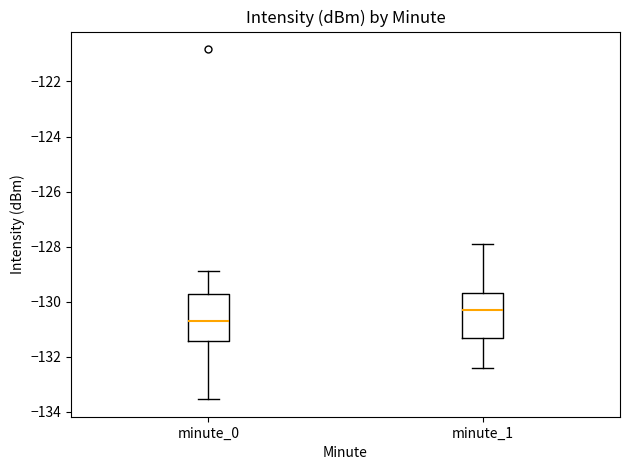

Reading left to right, transcribe this box plot: for each box, give where its median line is, the range the box spans, and where its two whiskers end, as read against the y-axis. The values are not printed on the chart, so give them approximately, as read against the axis.

minute_0: median -130.6, box -131.4 to -129.8, whiskers -133.6 to -128.8
minute_1: median -130.2, box -131.4 to -129.6, whiskers -132.4 to -128.0